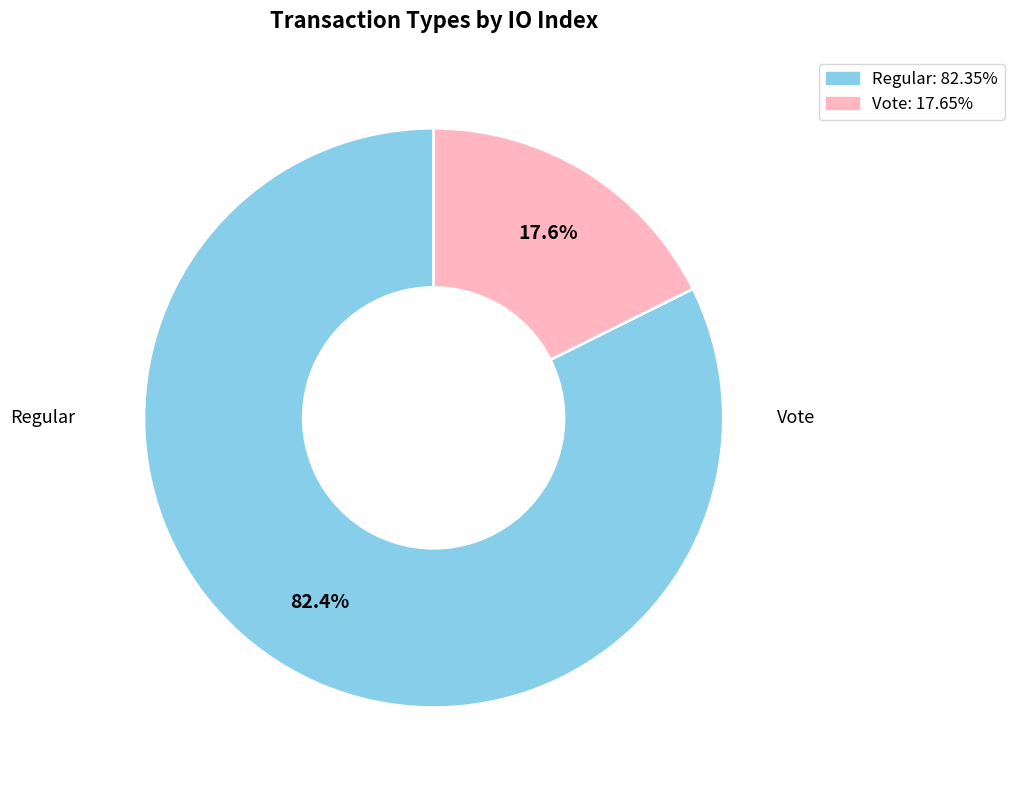

Is there a majority slice in this chart?

Yes